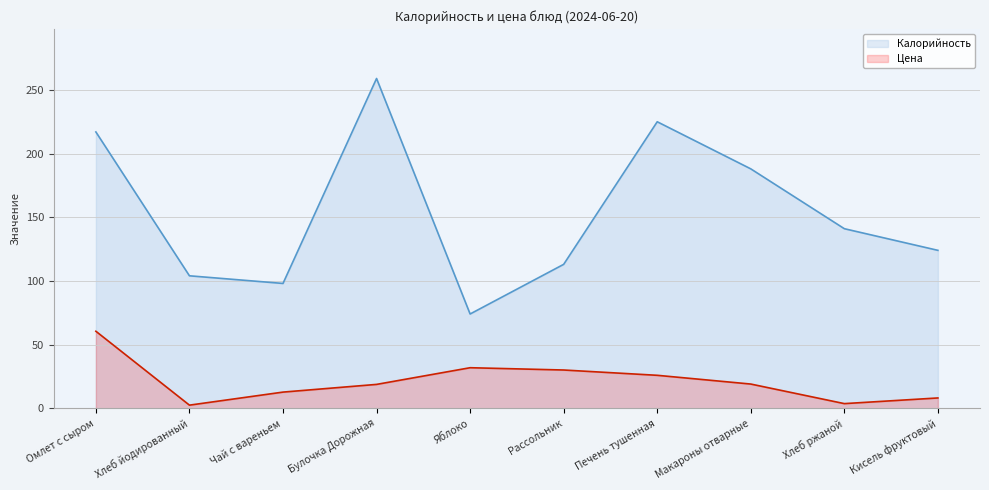

What is the difference between the maximum and minimum values in the Цена series?

58.0